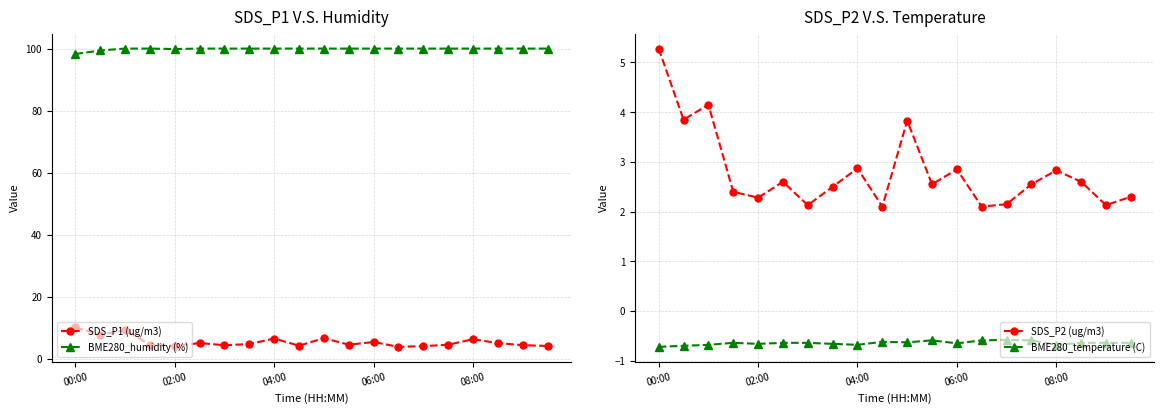

What is the highest value of the BME280_temperature (C) series?

-0.6